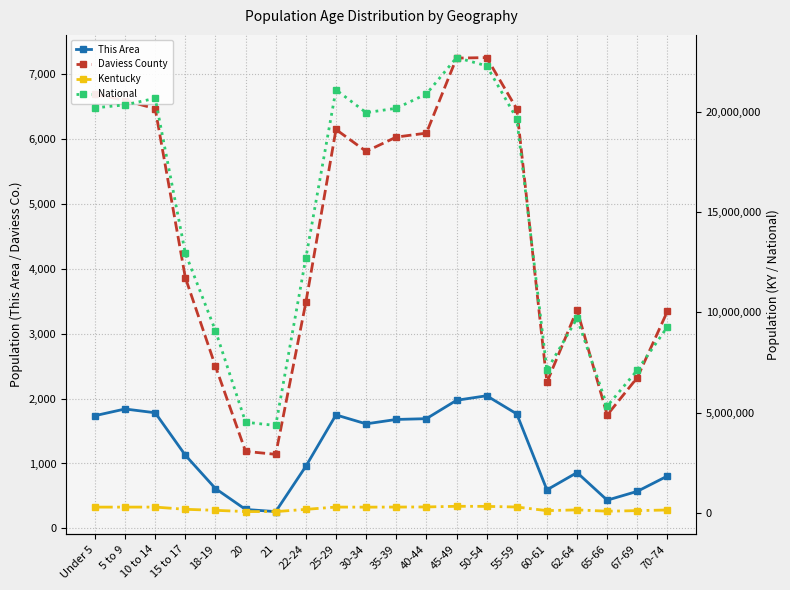

What is the label of the 14th point from the left?

50-54